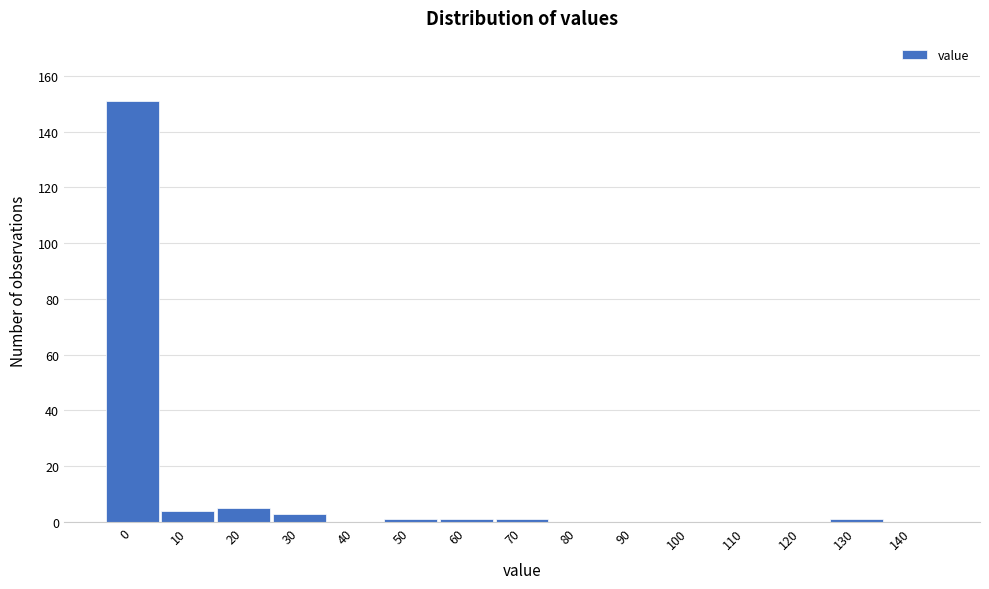

Reading left to right, transcribe all the data shown in this chart.

0=151	10=4	20=5	30=3	40=0	50=1	60=1	70=1	80=0	90=0	100=0	110=0	120=0	130=1	140=0